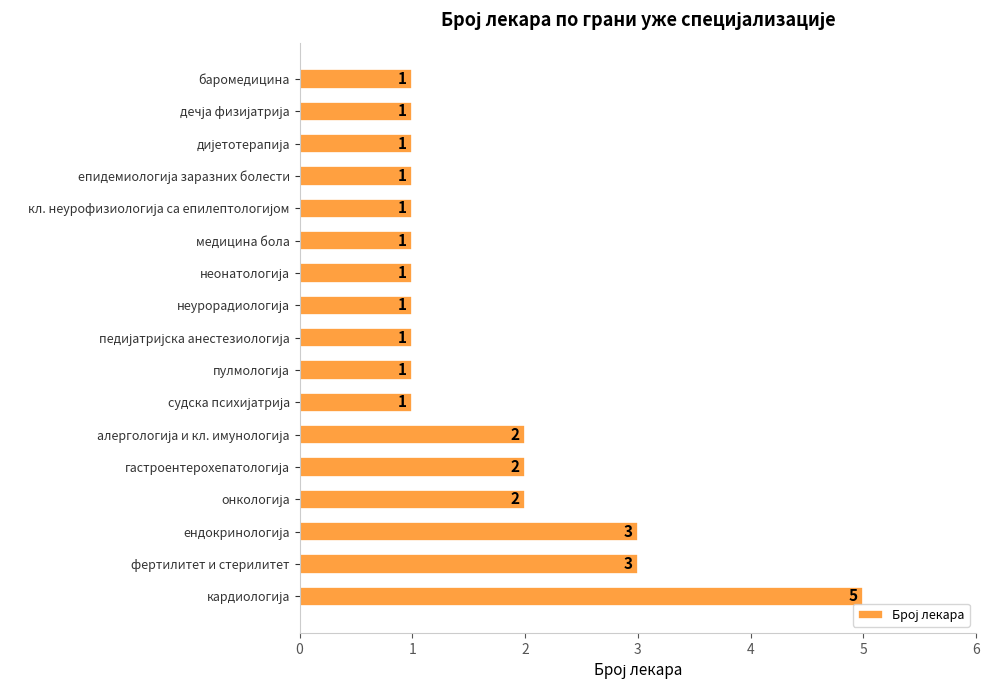

What is the difference between the maximum and minimum values?

4